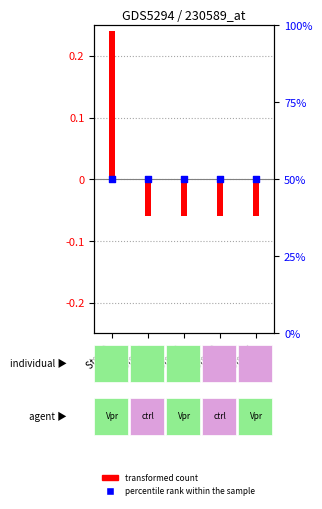

What is the total value across all series at Step 2?

49.9